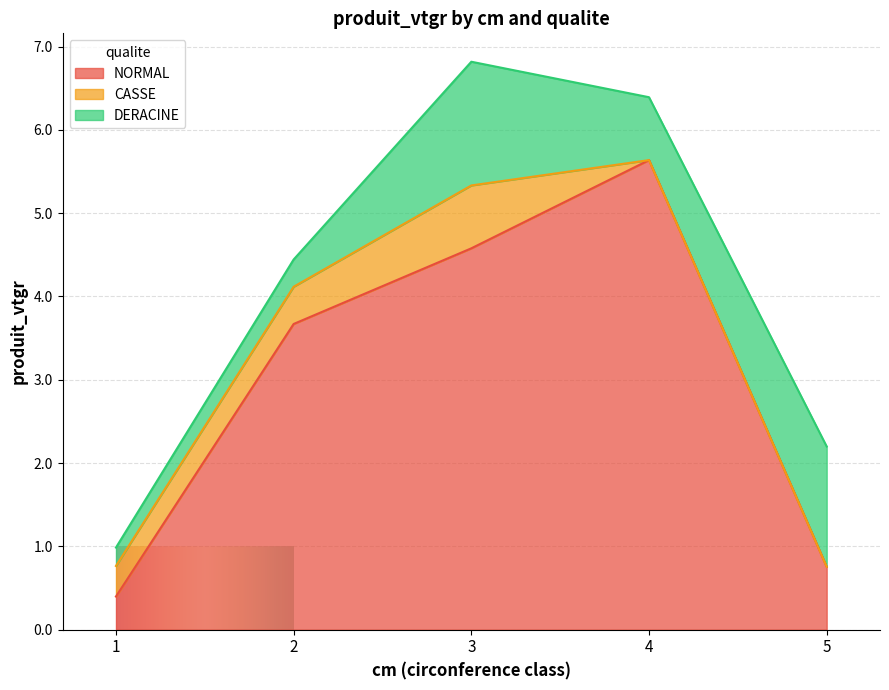

The value of NORMAL at 4 is 5.6. True or false?

True